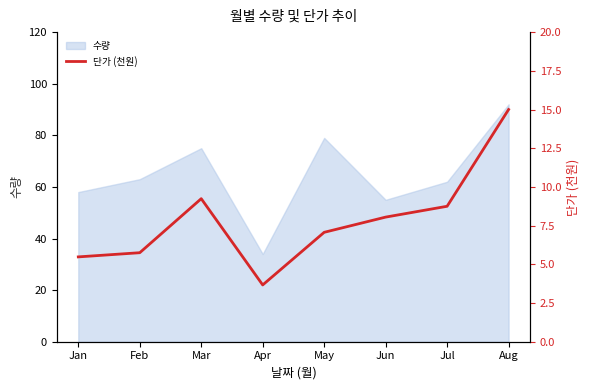

Reading right to left, extract all data points from this chart.

Aug=15.0	Jul=8.8	Jun=8.1	May=7.1	Apr=3.7	Mar=9.2	Feb=5.8	Jan=5.5